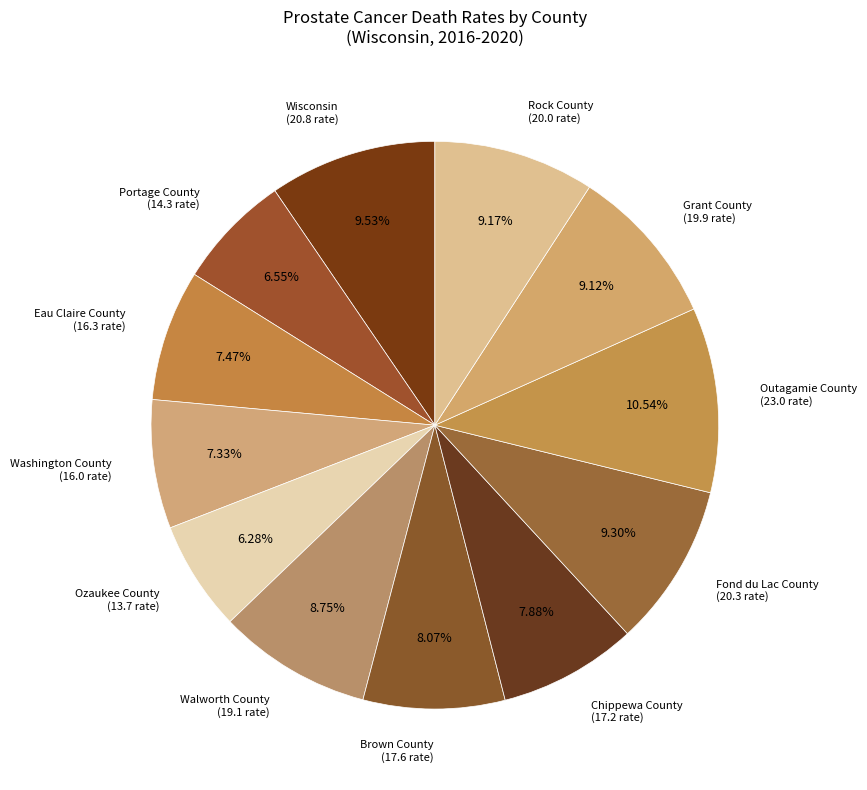

Rank the categories by value from highest to lowest.

Outagamie County, Wisconsin, Fond du Lac County, Rock County, Grant County, Walworth County, Brown County, Chippewa County, Eau Claire County, Washington County, Portage County, Ozaukee County